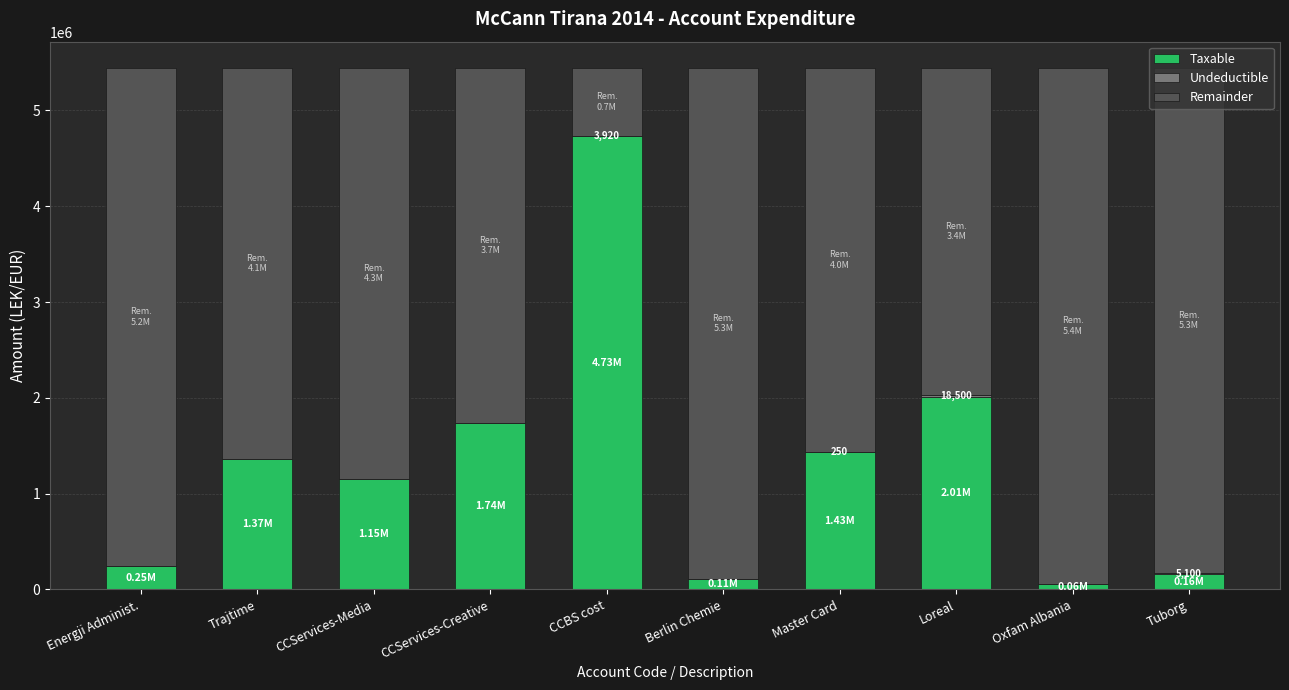

At which label is Taxable closest to 2396480?

Loreal